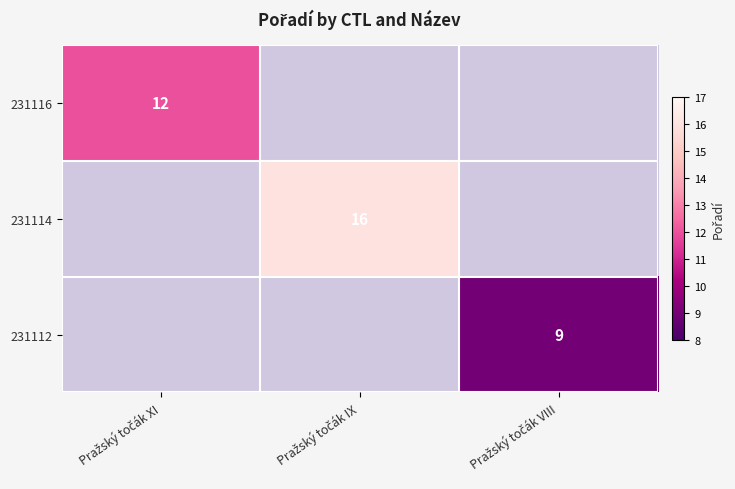

At which category does the chart reach its minimum across all series?

Pražský točák VIII